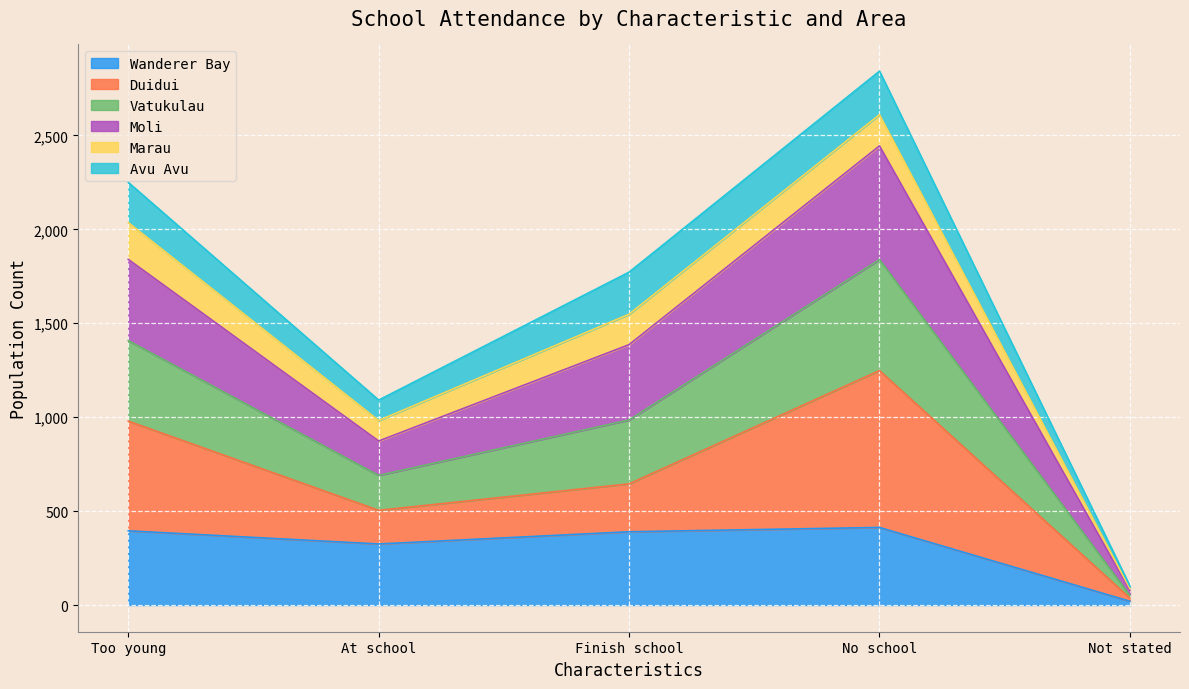

Where does the Moli series first go above 1772?

Too young